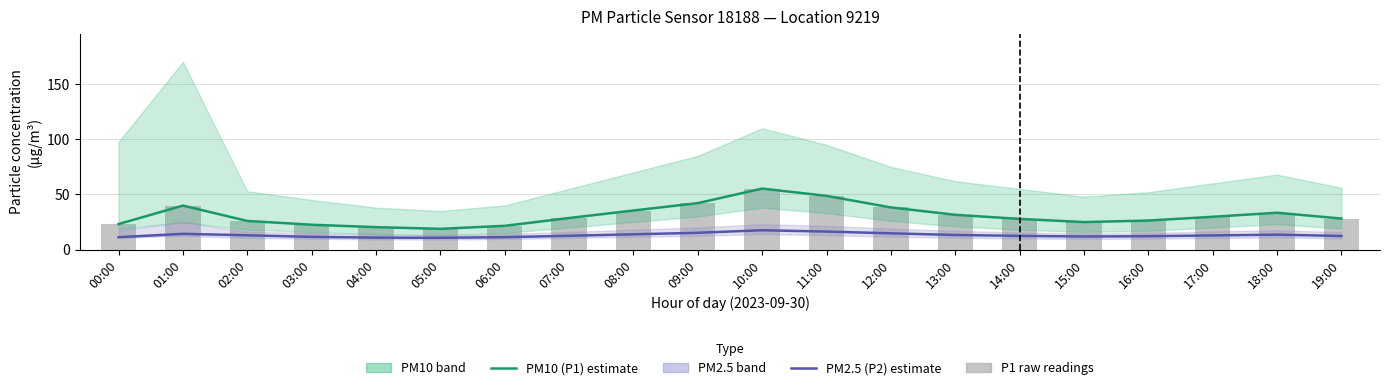

Is it true that P1 (raw) equals 31.5 at 13:00?

True